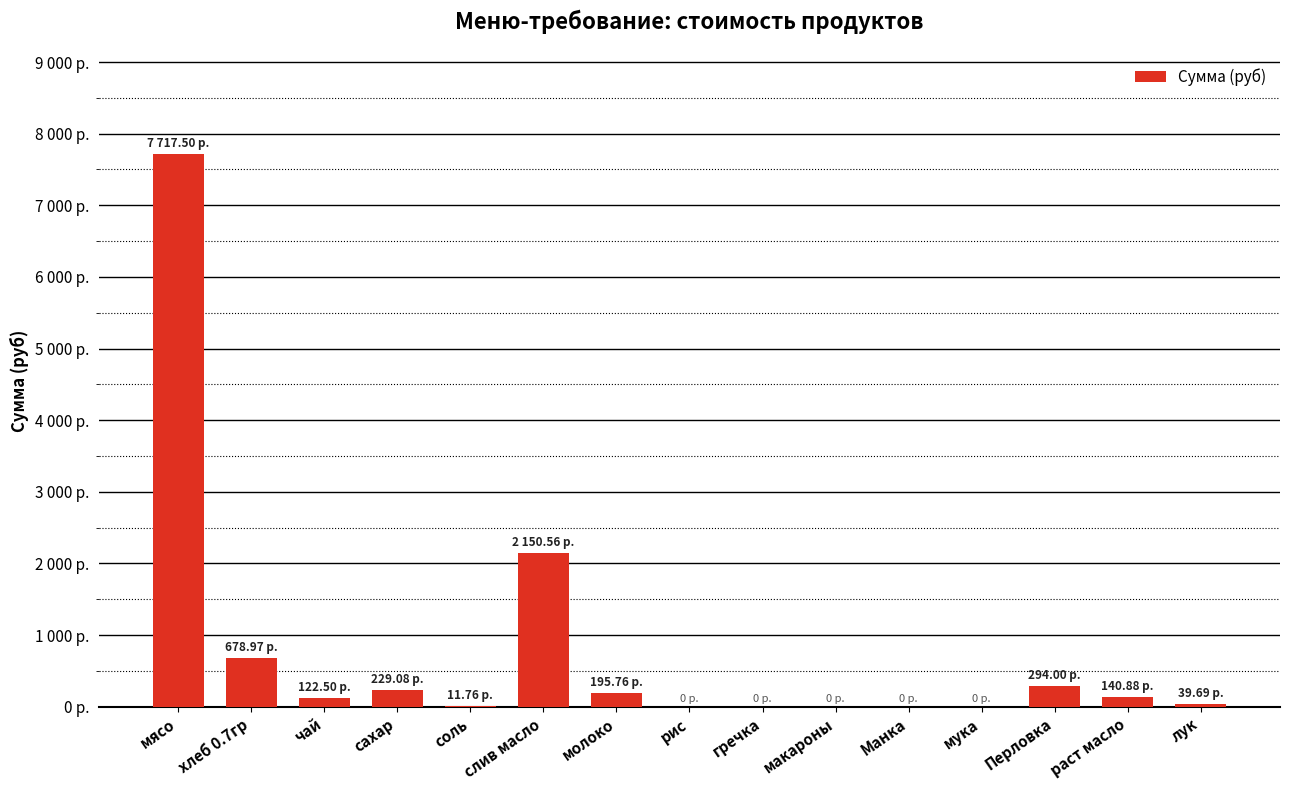

Reading left to right, list all the values displayed in this chart.

7717.5	679.0	122.5	229.1	11.8	2150.6	195.8	0.0	0.0	0.0	0.0	0.0	294.0	140.9	39.7